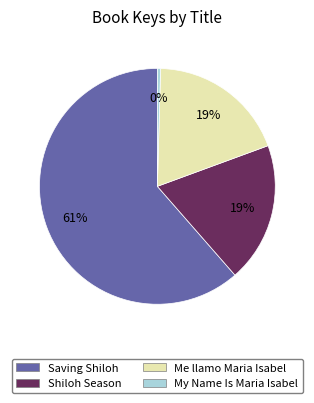

What is the ratio of the value at Shiloh Season to the value at My Name Is Maria Isabel?

44.1